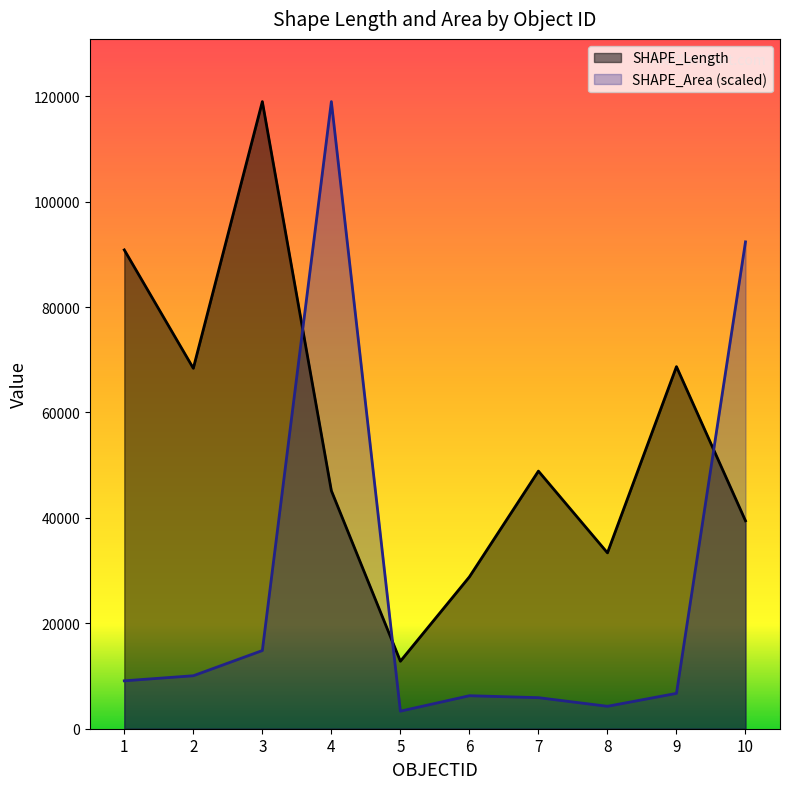

At 10, list the series in order from smallest to largest.

SHAPE_Length, SHAPE_Area (scaled)